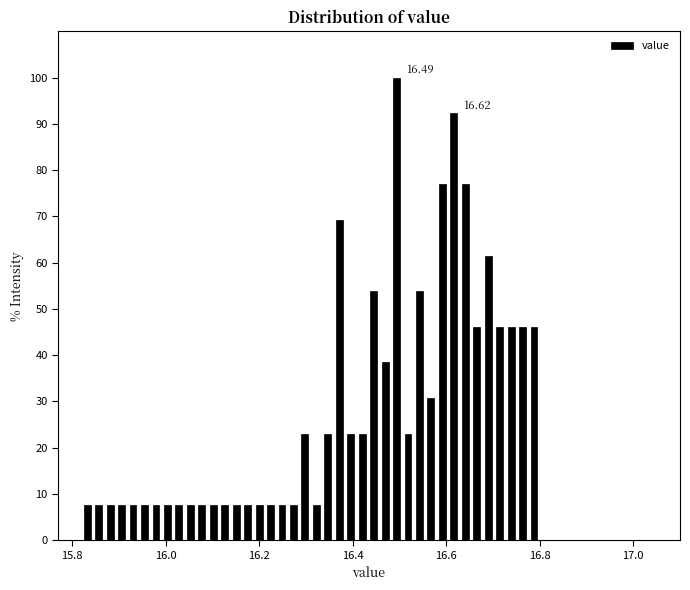

Read against the x-axis, roughly where is the centre of the tallest bar?

16.50